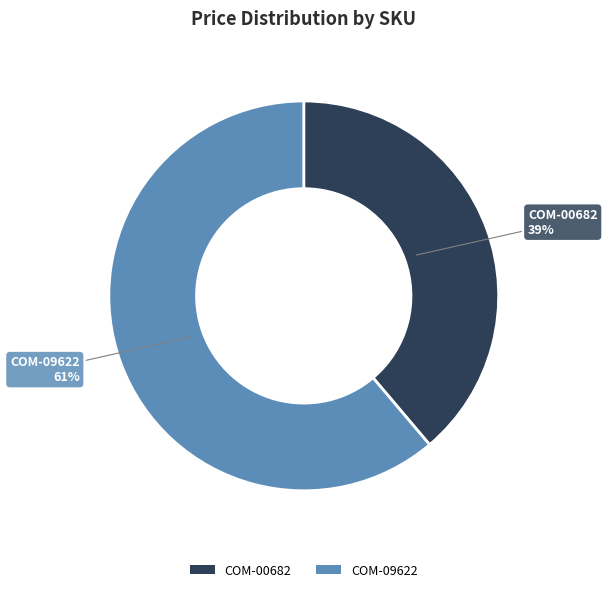

Which category has the smallest portion of the pie?

COM-00682